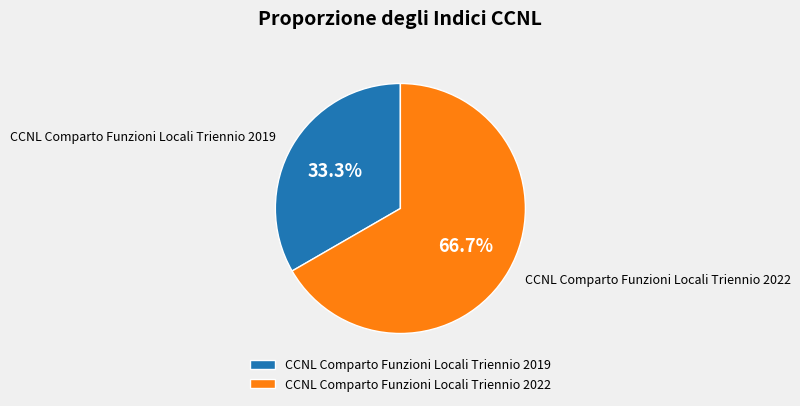

The CCNL Comparto Funzioni Locali Triennio 2019 slice represents 19% of the pie. True or false?

False